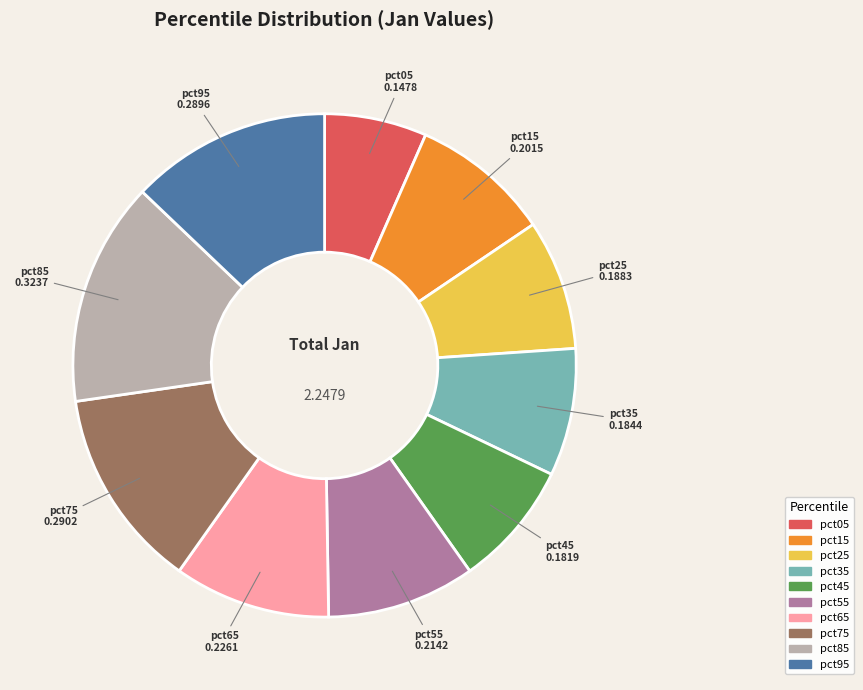

Between pct25 and pct15, which is larger?

pct15